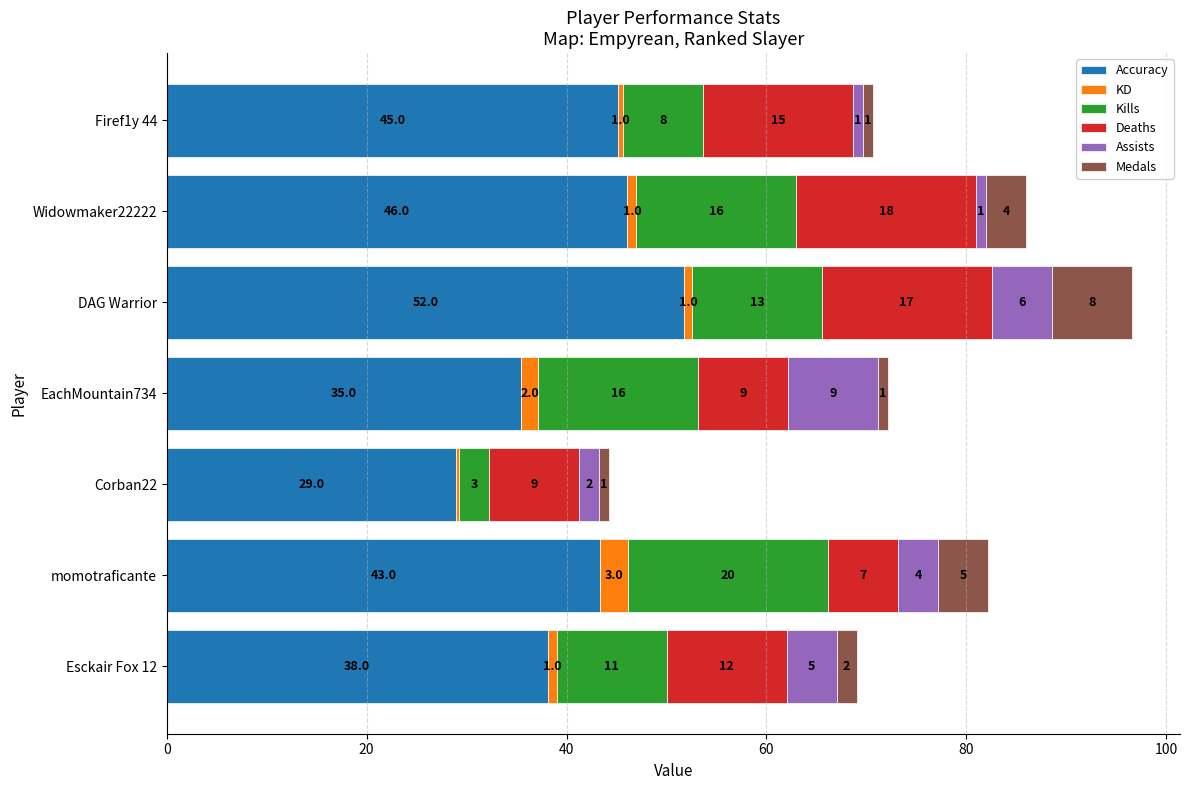

At which category is the sum across all series the highest?

DAG Warrior